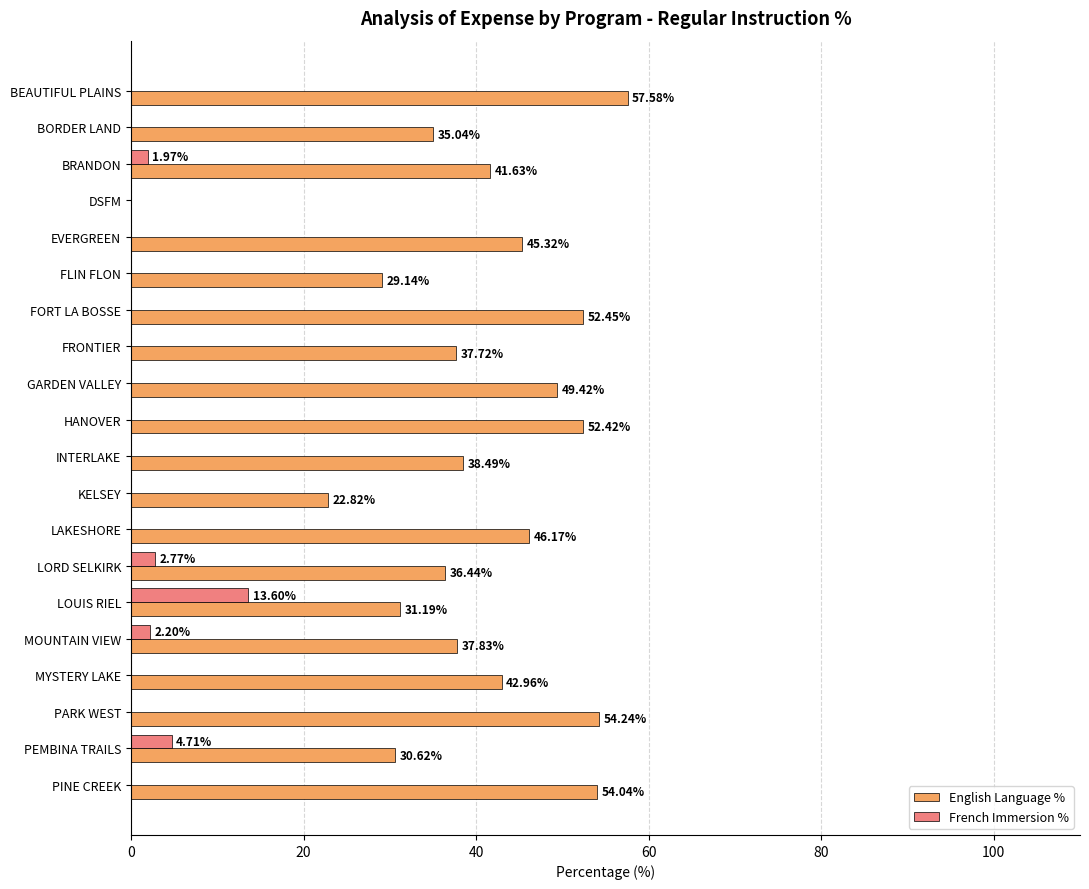

Which series changed the most between LAKESHORE and LORD SELKIRK?

English Language %